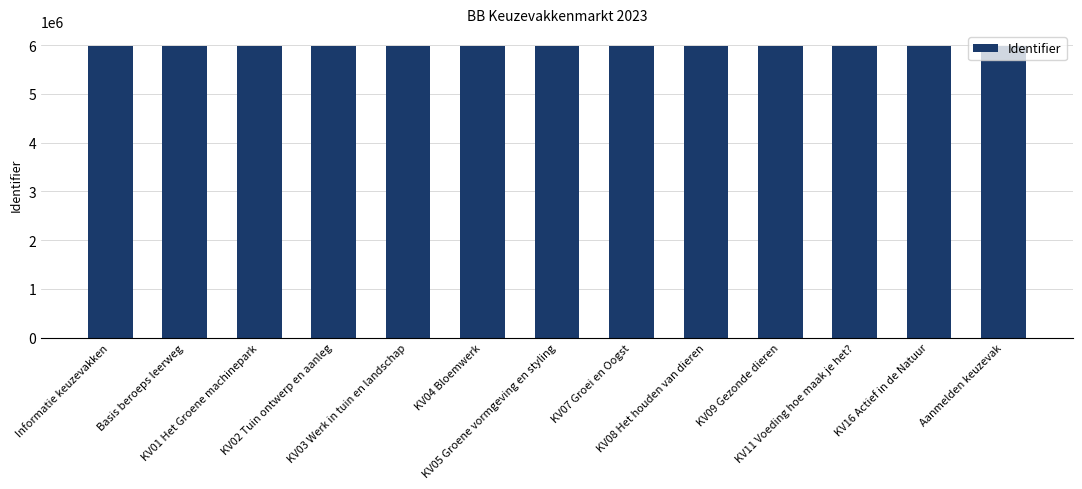

What is the value of the 5th bar from the left?

5988792